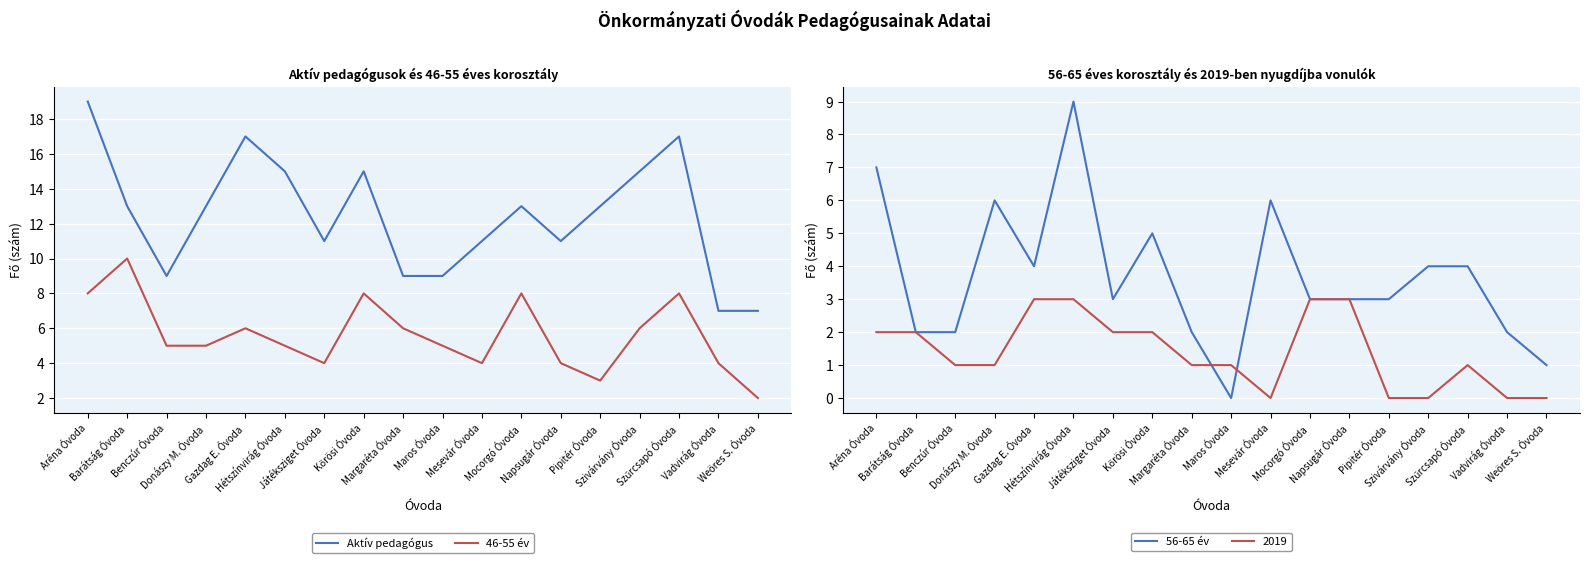

What is the difference between the highest and lowest values at Játéksziget Óvoda?

8